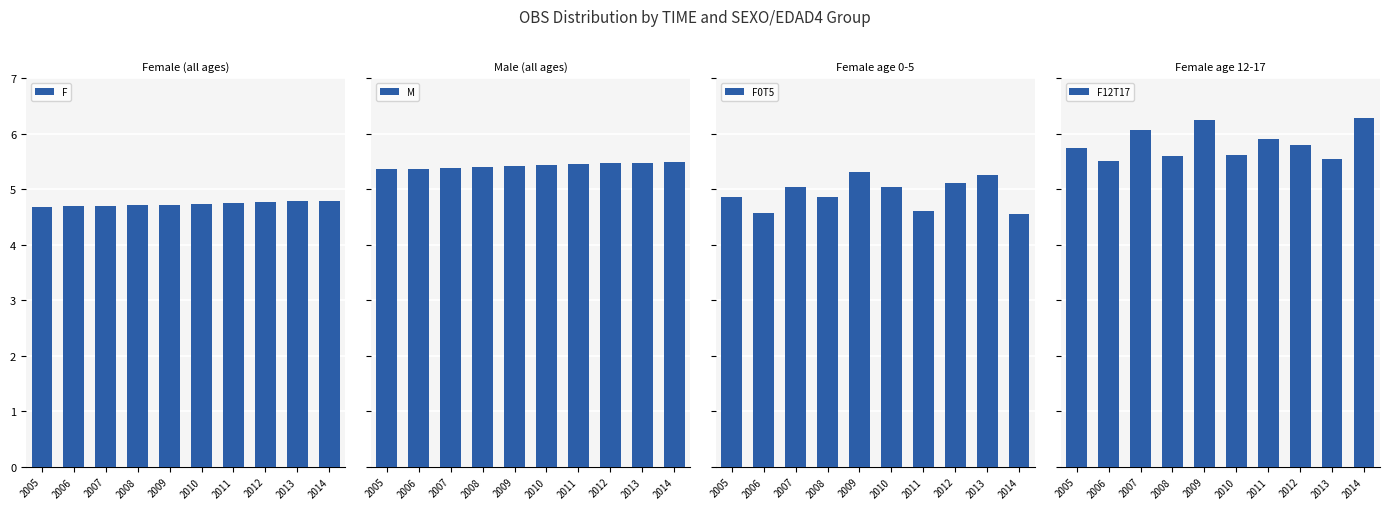

Rank the series at 2008 from lowest to highest value.

F, F0T5, M, F12T17